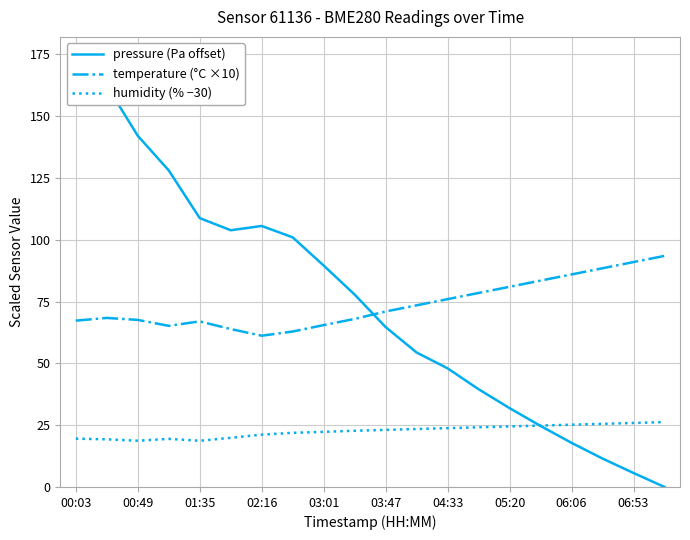

In temperature (°C ×10), how many points are higher than both neighbors (excluding endpoints)?

2